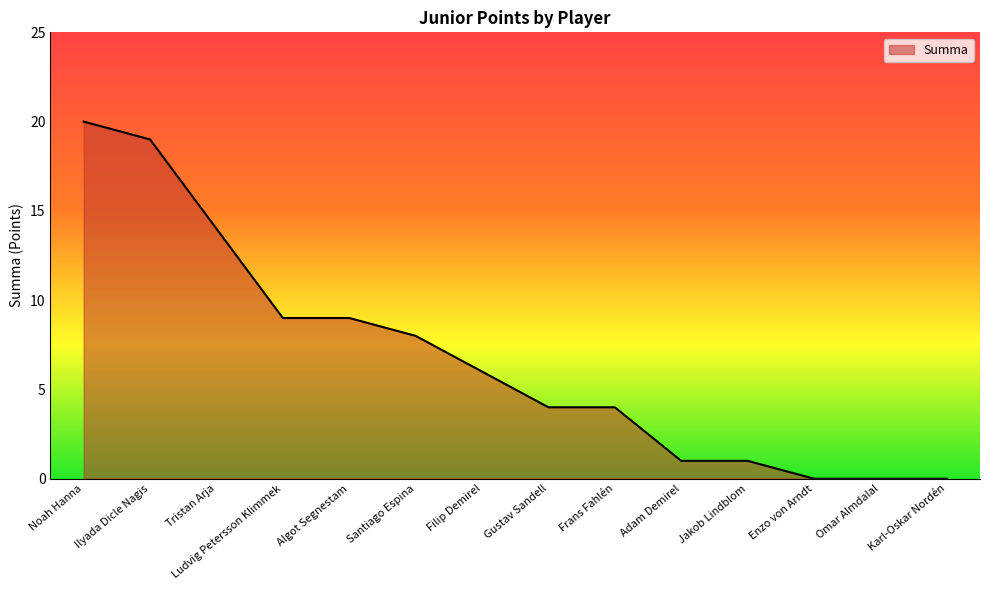

What position from the right is Santiago Espina?

9